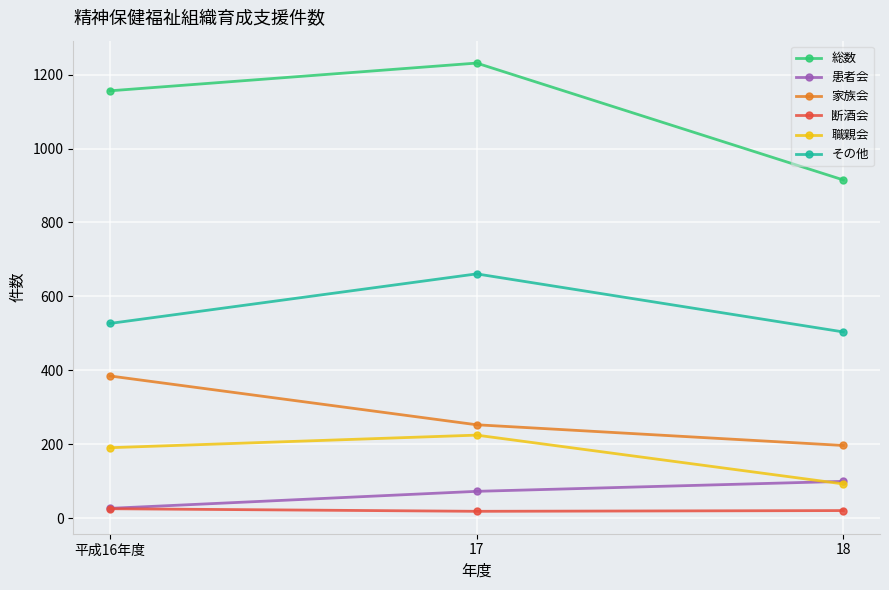

What is the sum of the 総数 values at 平成16年度 and 18?

2071